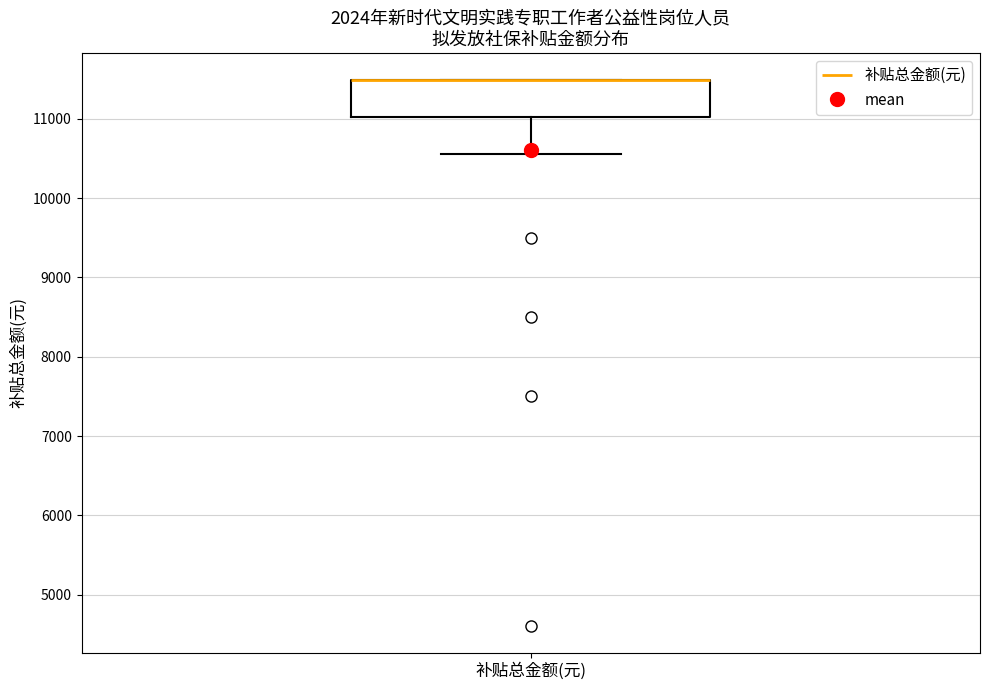

Read this box plot against the y-axis: the position of the median line, the range covered by the box, and the ends of both whiskers. The values are not printed on the chart, so give them approximately, as read against the axis.

median 11500 (drawn on the box's upper edge), box 11000 to 11500, whiskers 10600 to 11500